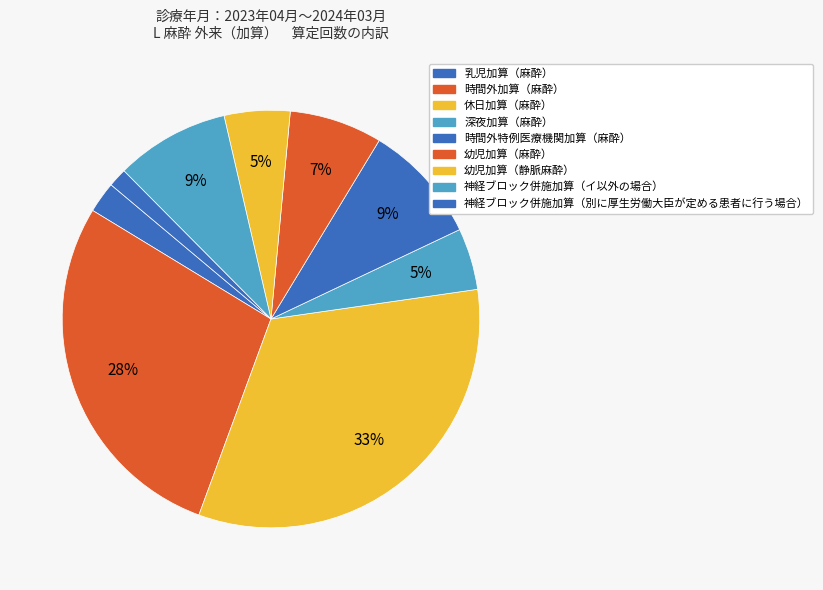

What is the smallest slice in the pie chart?

神経ブロック併施加算（別に厚生労働大臣が定める患者に行う場合）